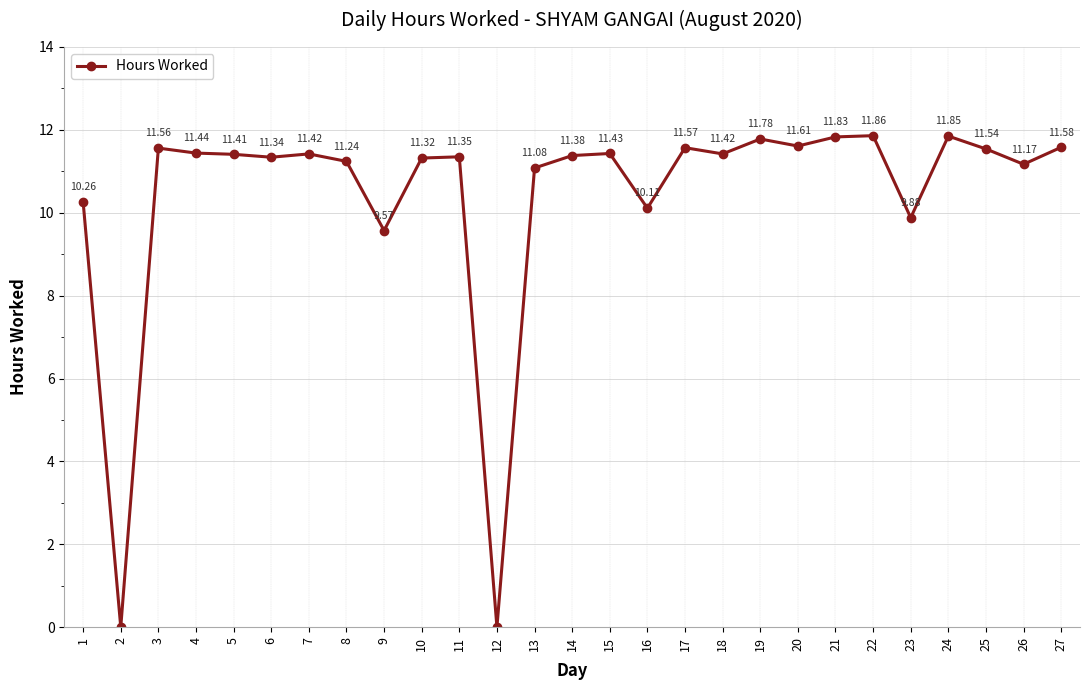

What is the approximate value at 9?

9.6